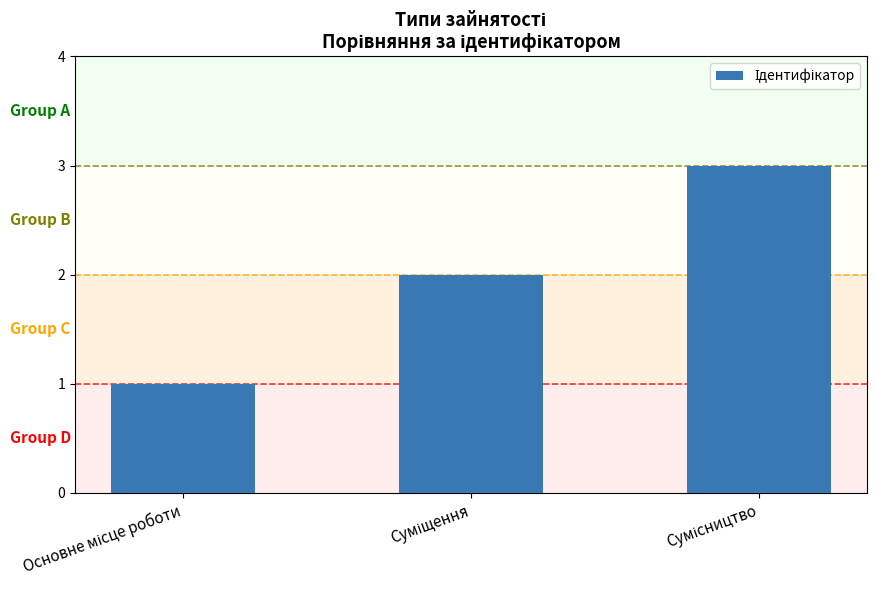

What is the sum of all values?

6